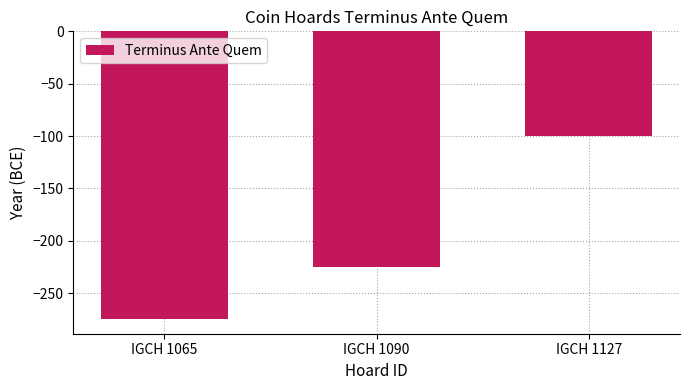

Reading left to right, transcribe all the data shown in this chart.

-275	-225	-100